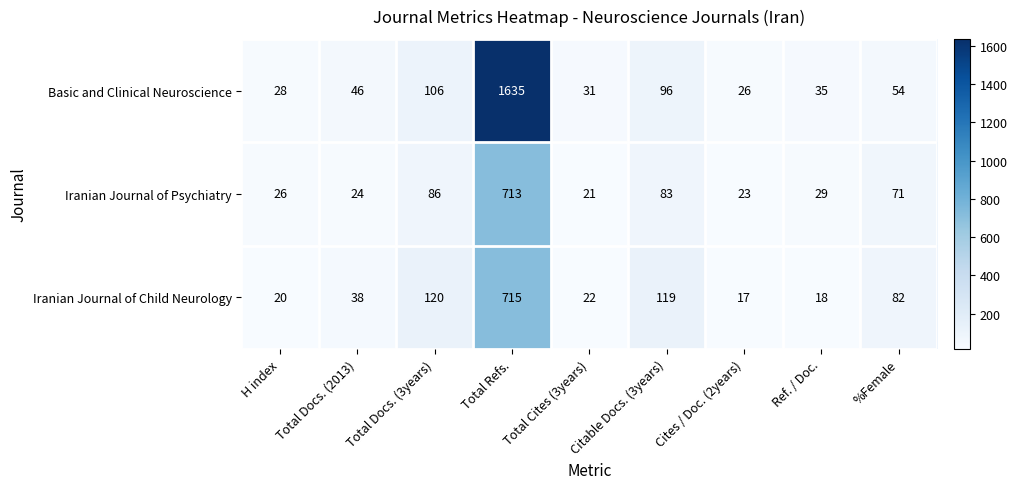

What is the total value across all series at Total Refs.?

3063